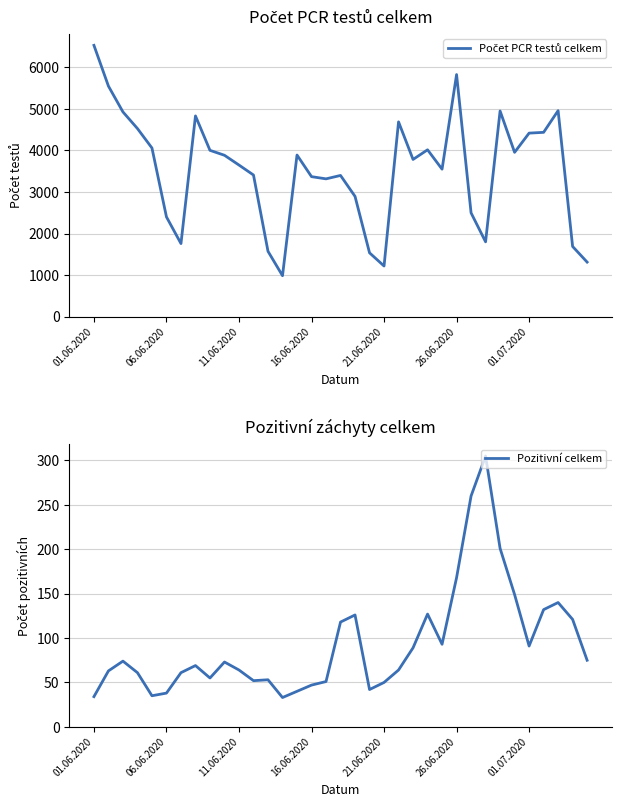

What is the lowest value of the Počet PCR testů celkem series?

986